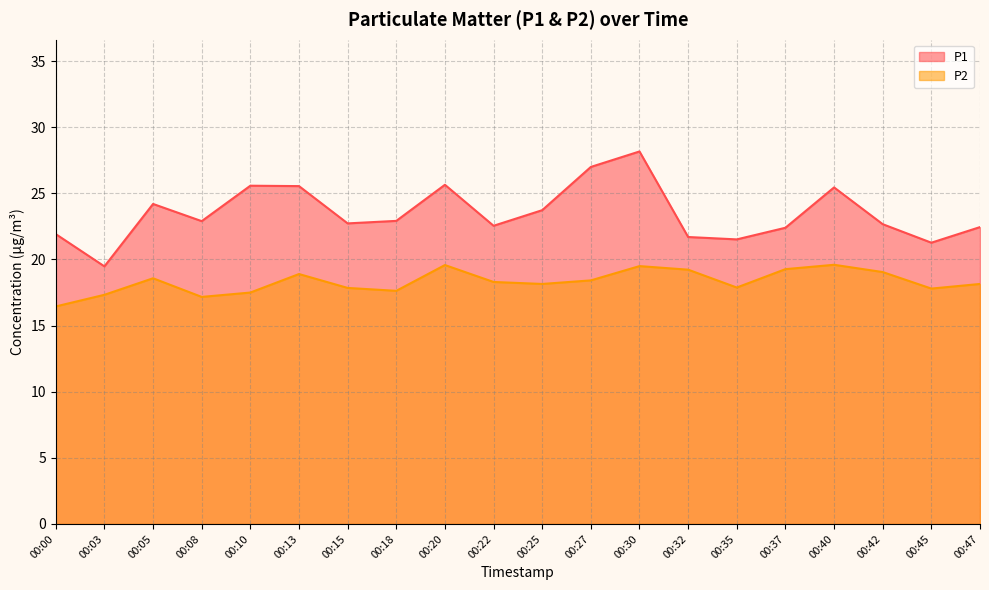

What are all the series names shown in the legend?

P1, P2